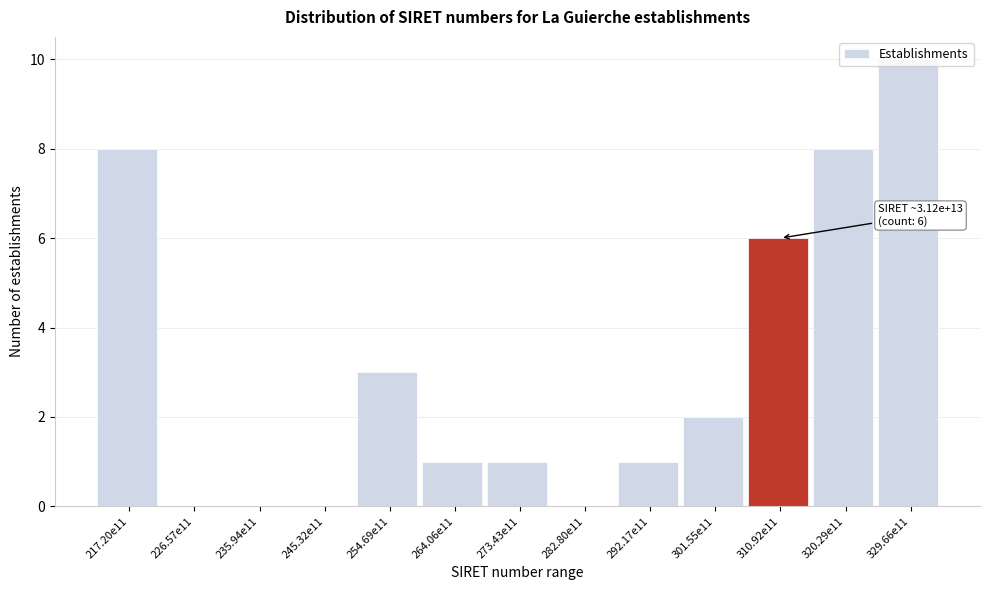

Which has a higher value, 273.43e11 or 217.20e11?

217.20e11